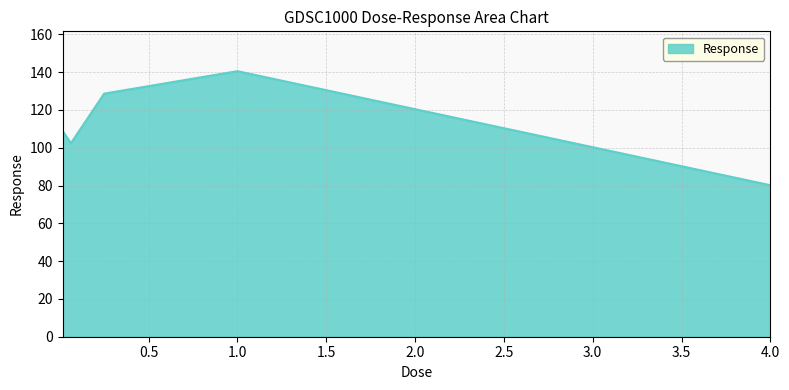

What is the minimum value shown in the chart?

80.2